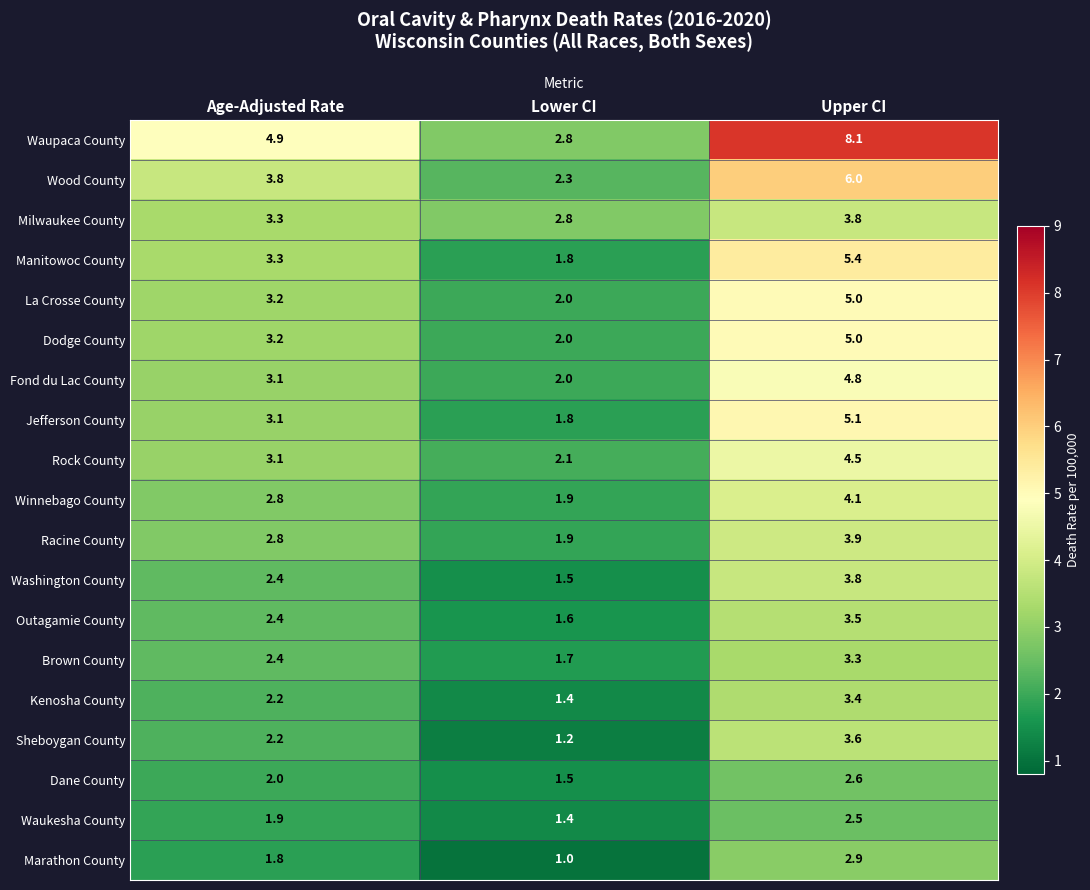

At how many categories does at least one series exceed 1?

3